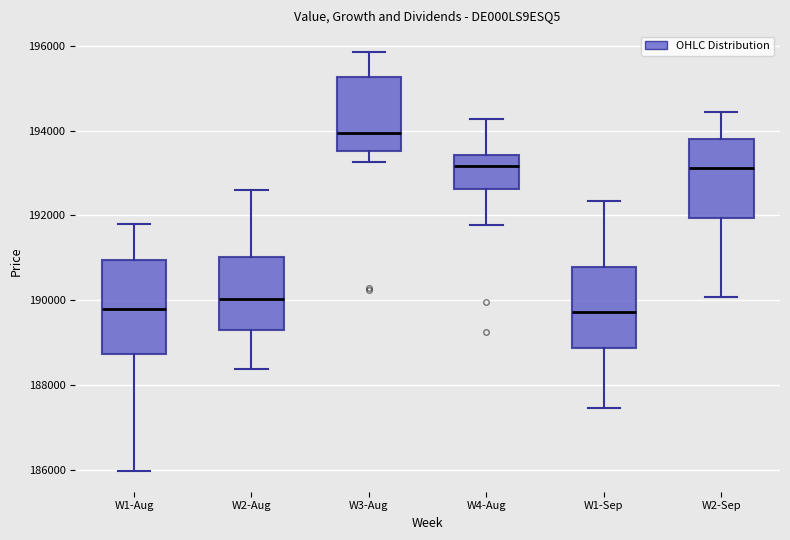

Reading left to right, read every box against the y-axis: the position of its median line, the range the box covers, and the ends of its whiskers. The values are not printed on the chart, so give them approximately, as read against the axis.

W1-Aug: median 189800, box 188800 to 191000, whiskers 186000 to 191800
W2-Aug: median 190000, box 189200 to 191000, whiskers 188400 to 192600
W3-Aug: median 194000, box 193600 to 195200, whiskers 193200 to 195800
W4-Aug: median 193200, box 192600 to 193400, whiskers 191800 to 194200
W1-Sep: median 189800, box 188800 to 190800, whiskers 187400 to 192400
W2-Sep: median 193200, box 192000 to 193800, whiskers 190000 to 194400